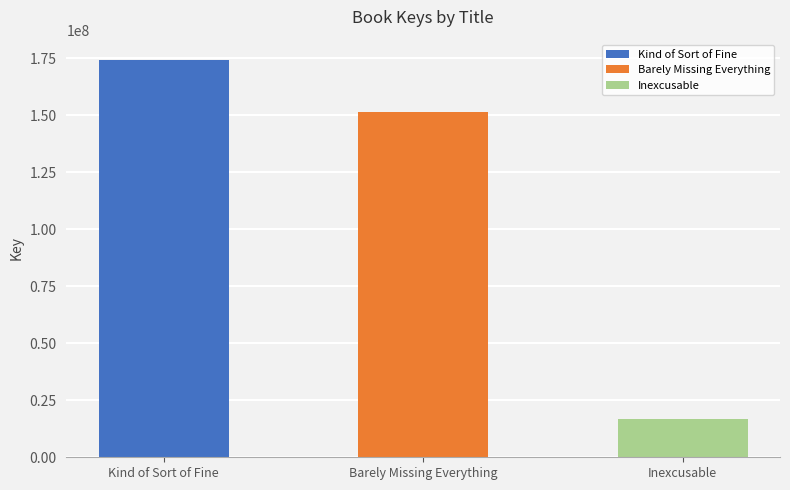

Does the chart contain stacked bars?

No